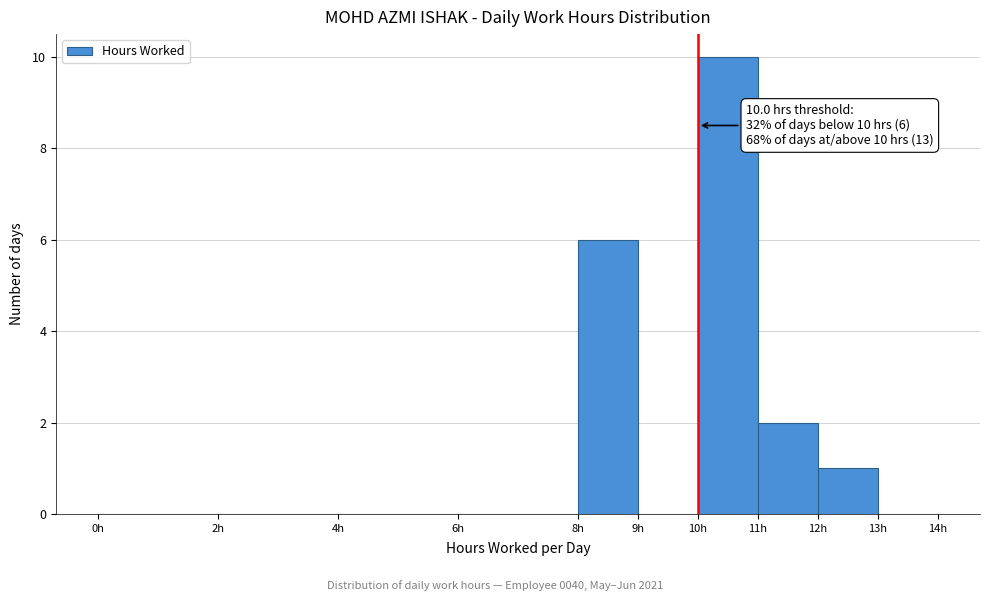

Which range on the x-axis has the tallest bar?

10 to 11